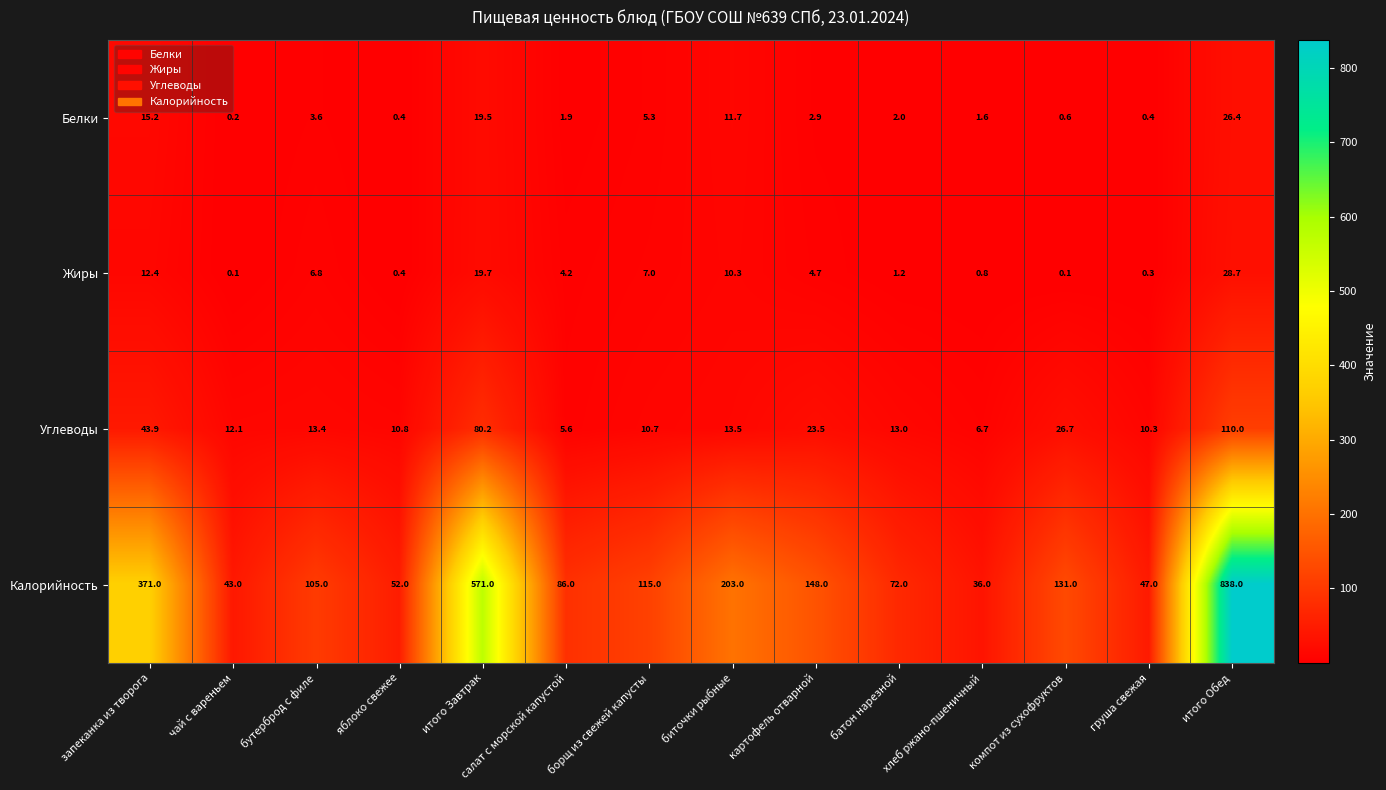

Rank the series at батон нарезной from lowest to highest value.

Жиры, Белки, Углеводы, Калорийность